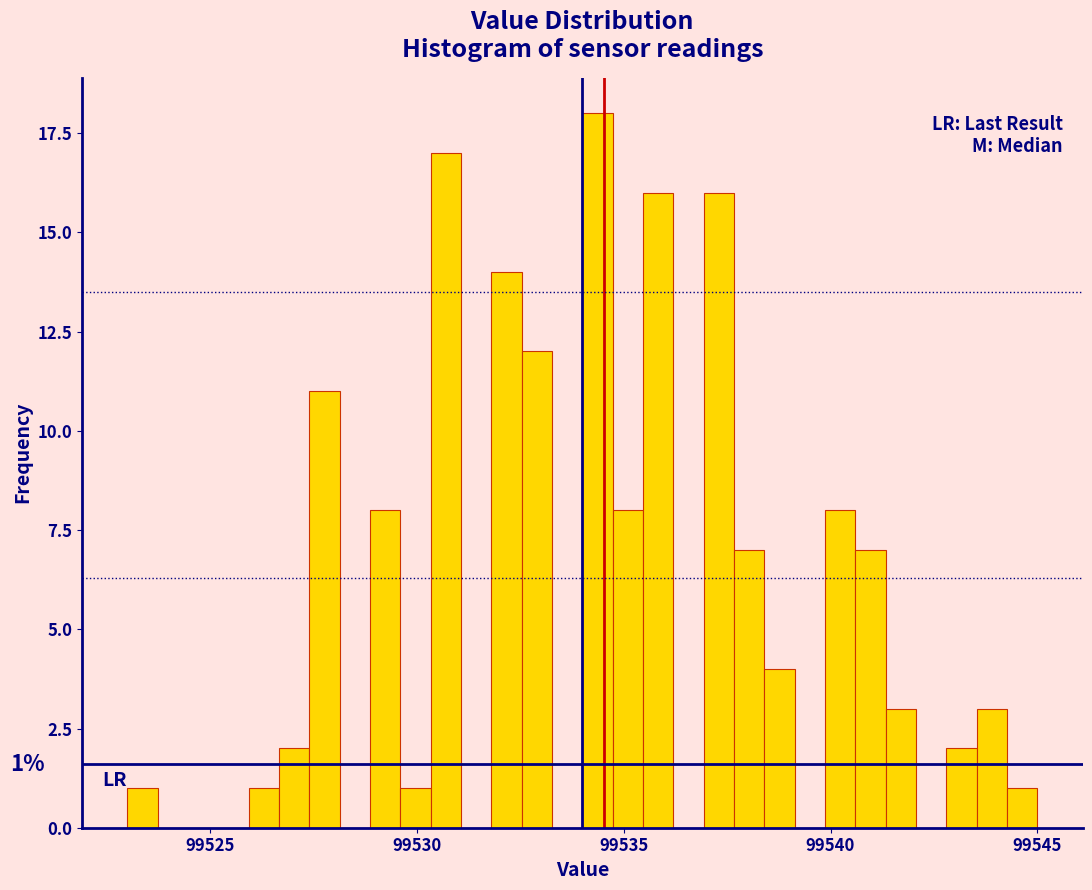

Read against the x-axis, roughly where is the centre of the tallest bar?

99534.5